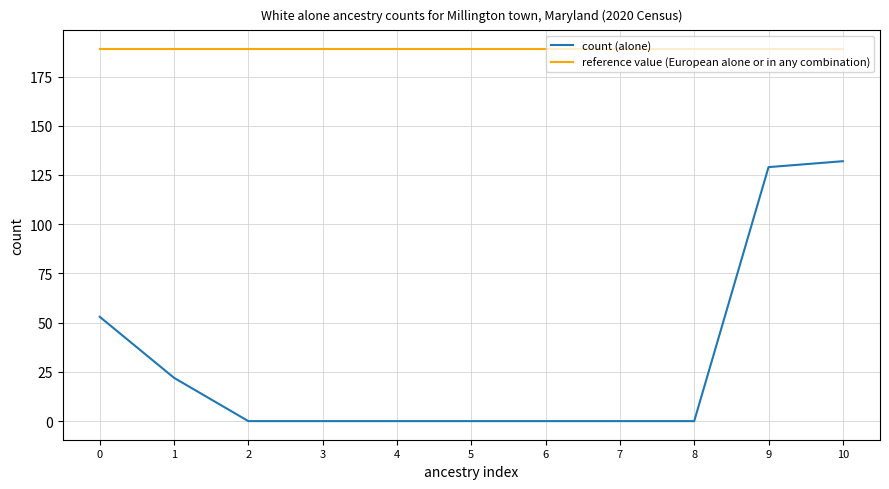

Is this an area chart (filled region under the line)?

No